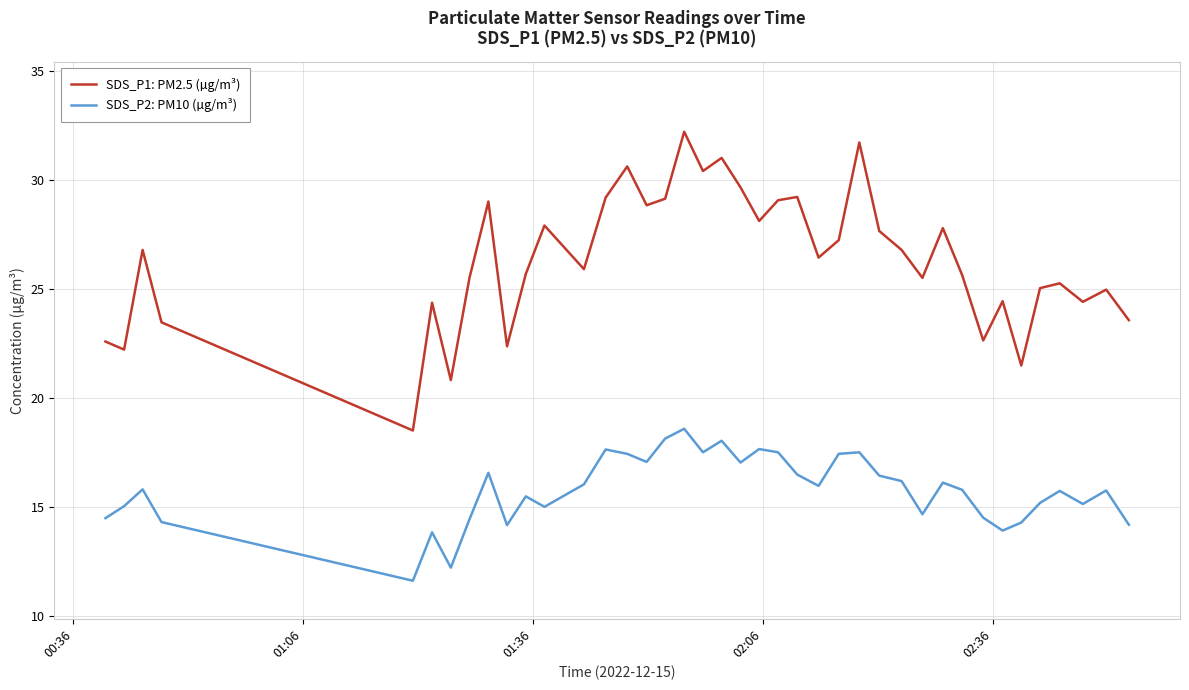

What is the difference between the maximum and minimum values in the SDS_P1: PM2.5 (µg/m³) series?

13.7